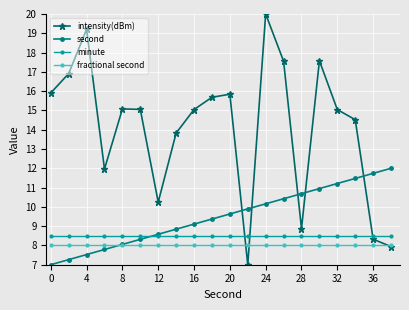

What is the minimum value for minute?

8.5